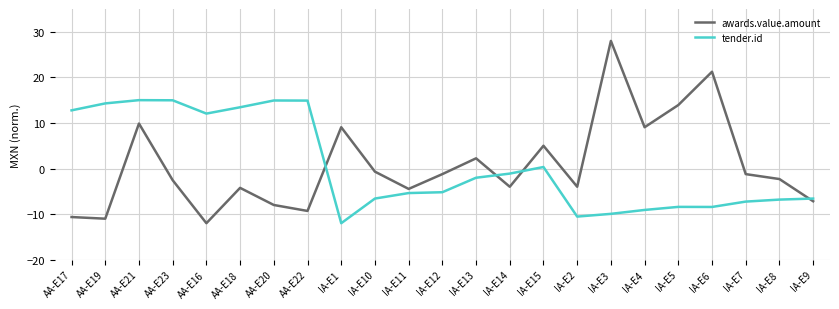

At AA-E17, list the series in order from largest to smallest.

tender.id, awards.value.amount